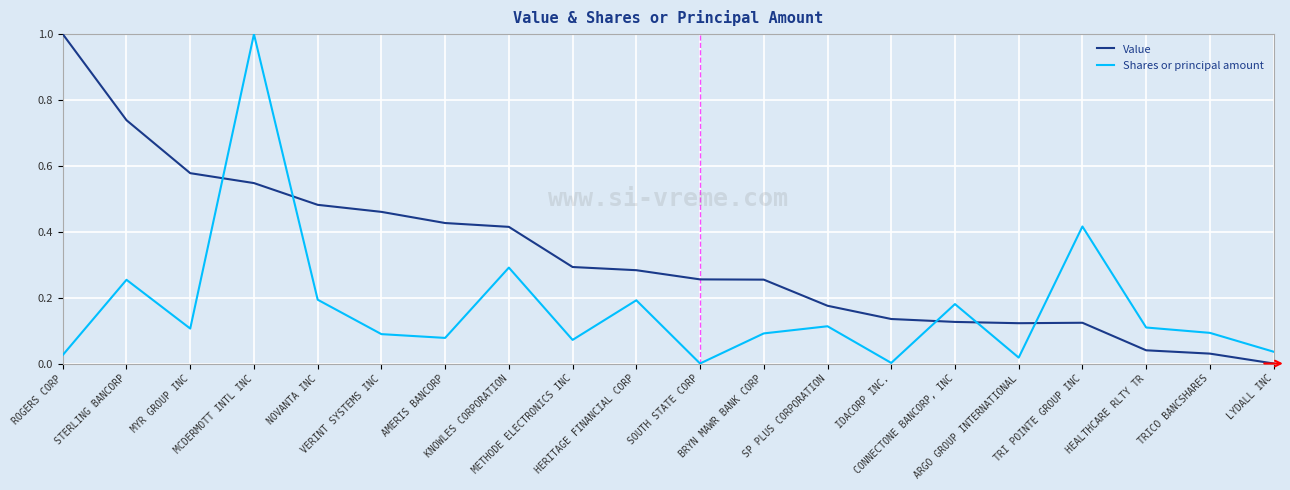

How many intersections are there between Shares or principal amount and Value?

5